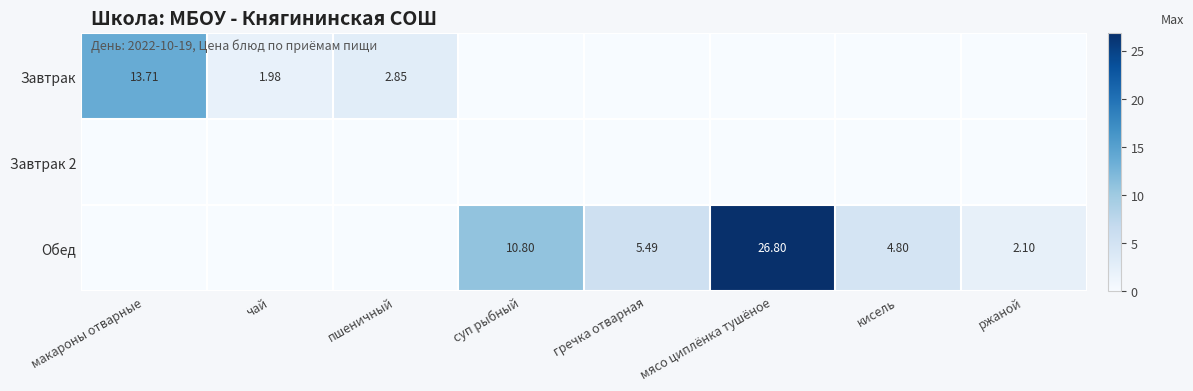

Is the value of Завтрак at пшеничный greater than the value of Обед at кисель?

No